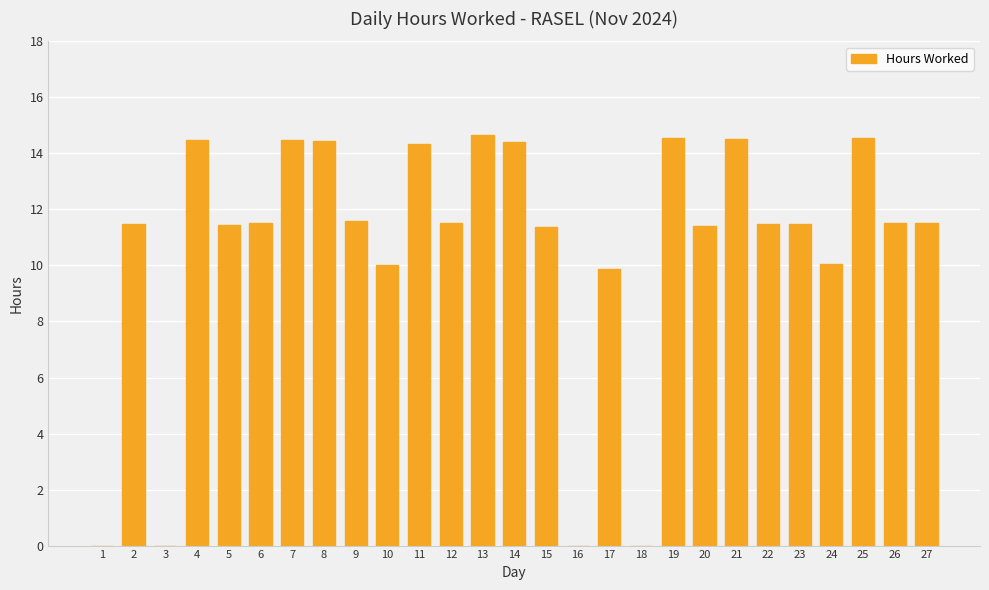

What is the maximum value shown in the chart?

14.7